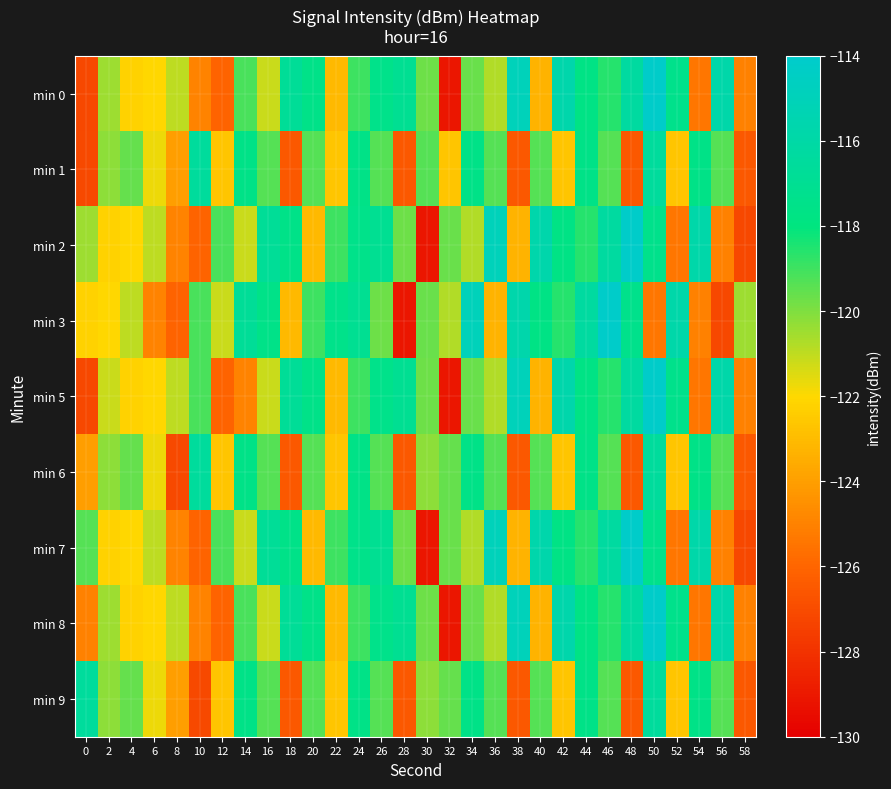

At which category does the chart reach its minimum across all series?

32